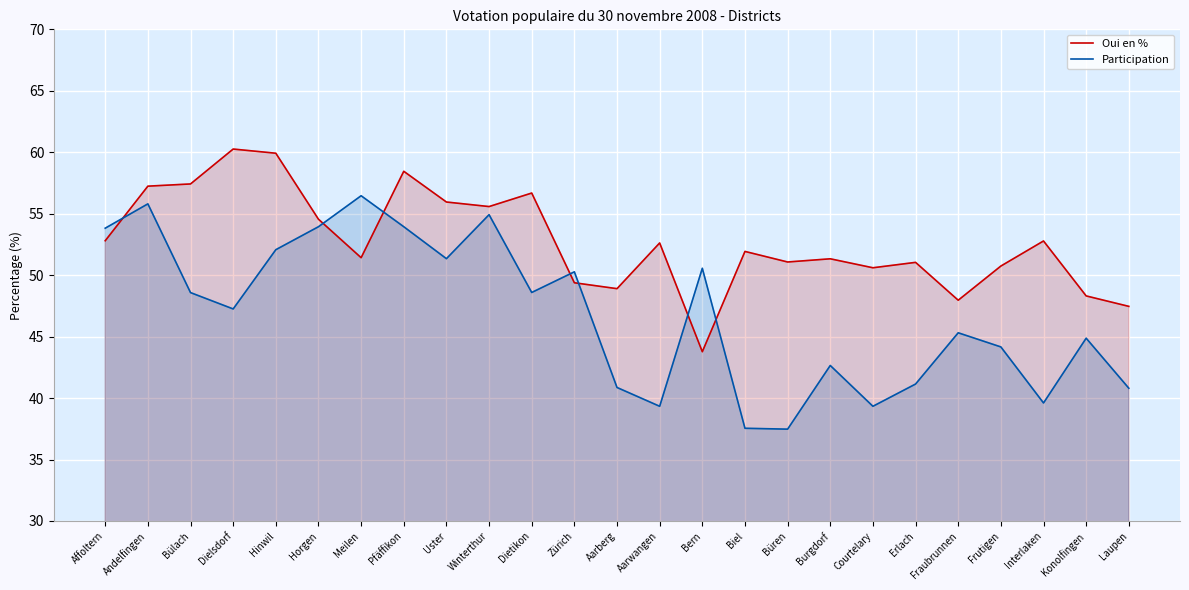

Reading left to right, what are all the values shown in this chart?

Oui en %: Affoltern=52.8	Andelfingen=57.2	Bülach=57.4	Dielsdorf=60.3	Hinwil=59.9	Horgen=54.5	Meilen=51.4	Pfäffikon=58.5	Uster=56.0	Winterthur=55.6	Dietikon=56.7	Zürich=49.4	Aarberg=48.9	Aarwangen=52.6	Bern=43.8	Biel=51.9	Büren=51.1	Burgdorf=51.3	Courtelary=50.6	Erlach=51.0	Fraubrunnen=48.0	Frutigen=50.7	Interlaken=52.8	Konolfingen=48.3	Laupen=47.5
Participation: Affoltern=53.8	Andelfingen=55.8	Bülach=48.6	Dielsdorf=47.2	Hinwil=52.1	Horgen=53.9	Meilen=56.5	Pfäffikon=53.9	Uster=51.3	Winterthur=54.9	Dietikon=48.6	Zürich=50.3	Aarberg=40.9	Aarwangen=39.3	Bern=50.6	Biel=37.5	Büren=37.5	Burgdorf=42.6	Courtelary=39.3	Erlach=41.1	Fraubrunnen=45.3	Frutigen=44.2	Interlaken=39.6	Konolfingen=44.9	Laupen=40.8